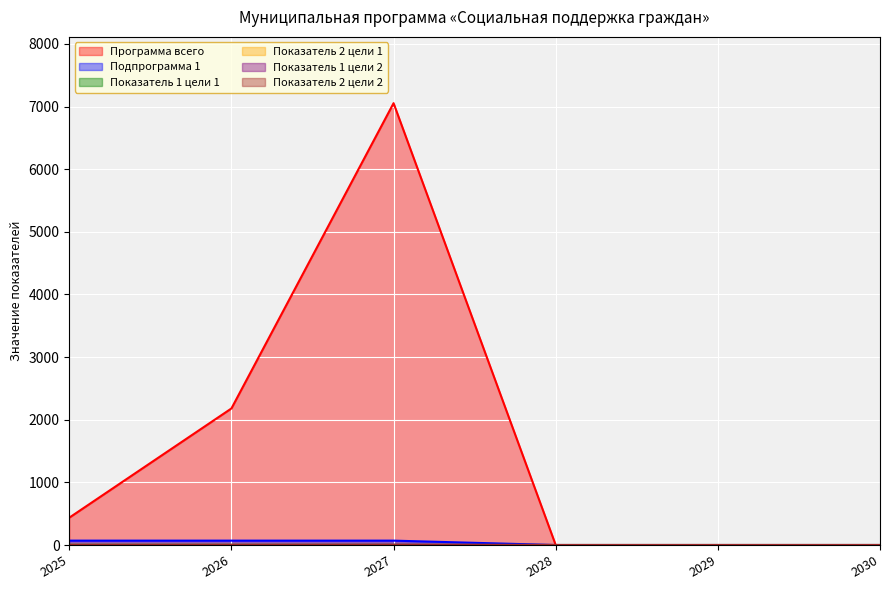

List the series in order of their peak value, highest first.

Программа всего, Подпрограмма 1, Показатель 1 цели 2, Показатель 1 цели 1, Показатель 2 цели 1, Показатель 2 цели 2